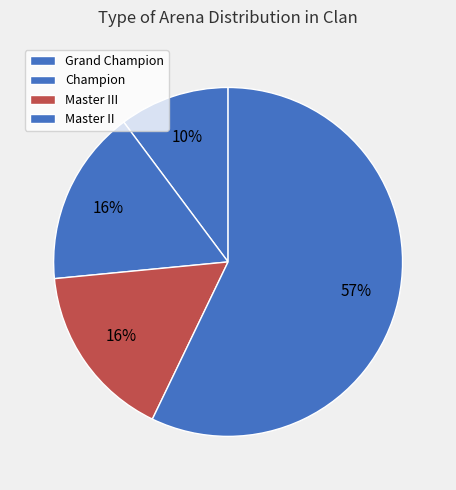

How many segments does this pie chart have?

4